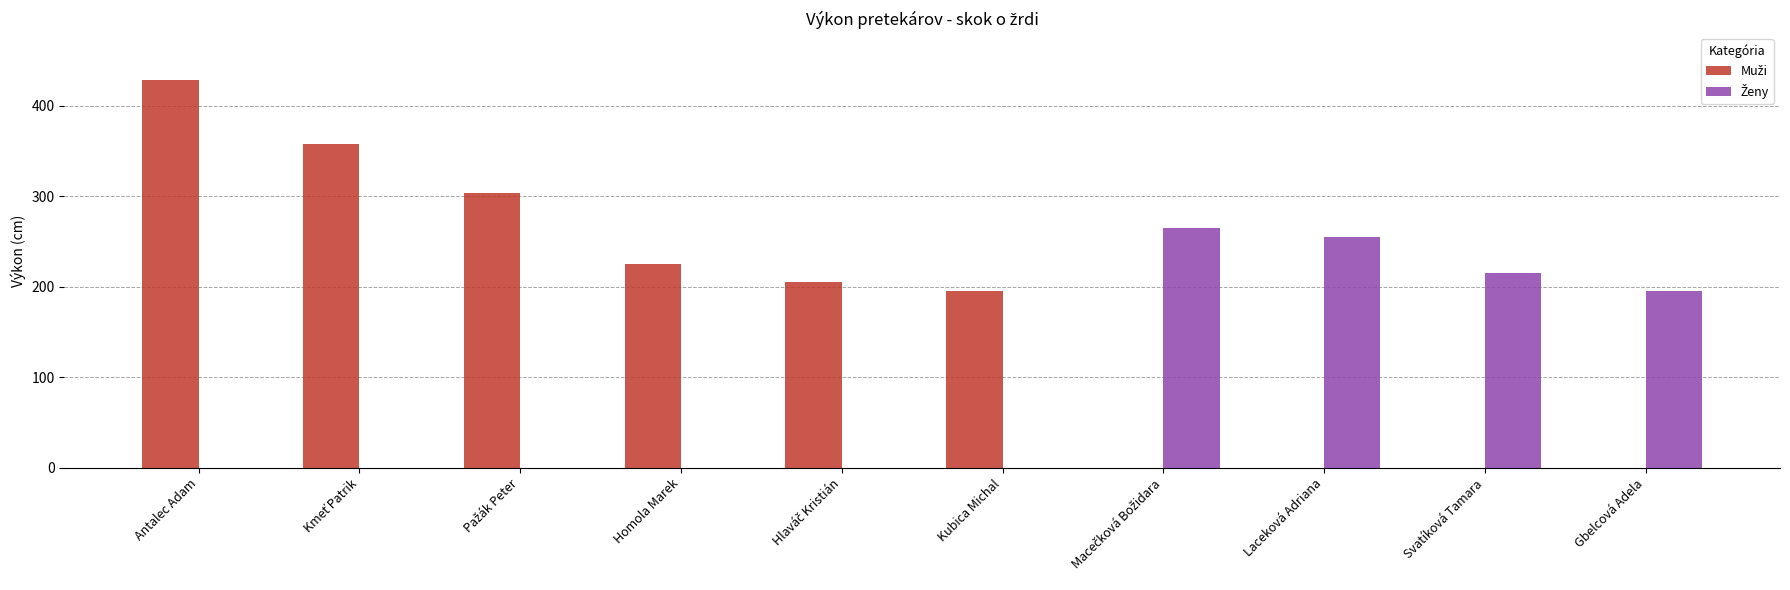

At which category is the sum across all series the highest?

Antalec Adam